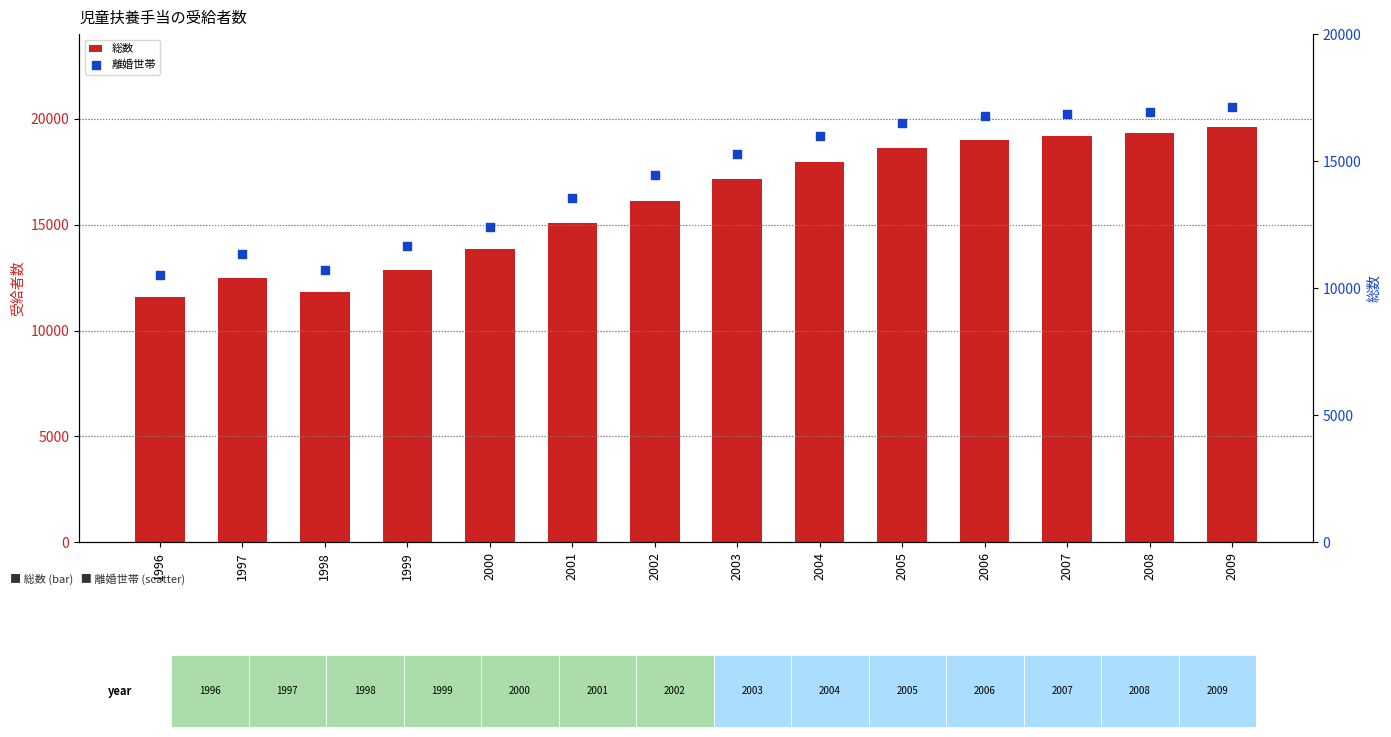

Which series has the largest total across all categories?

総数